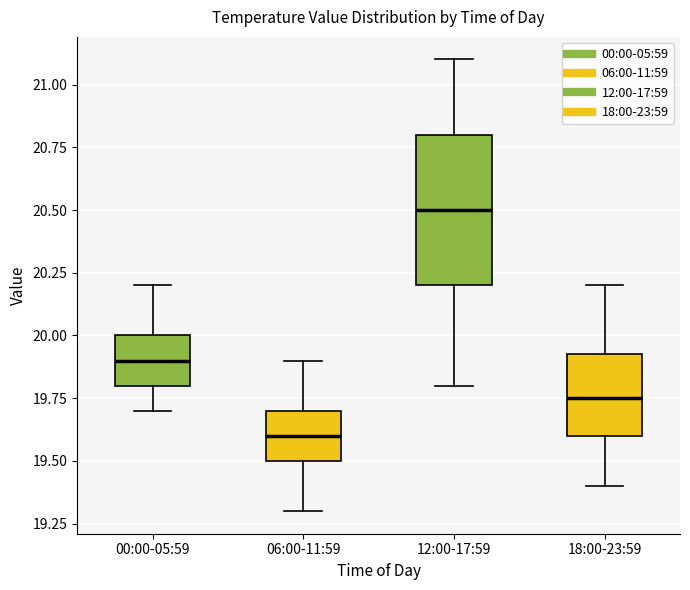

Reading left to right, read every box against the y-axis: the position of its median line, the range the box covers, and the ends of its whiskers. The values are not printed on the chart, so give them approximately, as read against the axis.

00:00-05:59: median 19.90, box 19.80 to 20.00, whiskers 19.70 to 20.20
06:00-11:59: median 19.60, box 19.50 to 19.70, whiskers 19.30 to 19.90
12:00-17:59: median 20.50, box 20.20 to 20.80, whiskers 19.80 to 21.10
18:00-23:59: median 19.75, box 19.60 to 19.95, whiskers 19.40 to 20.20